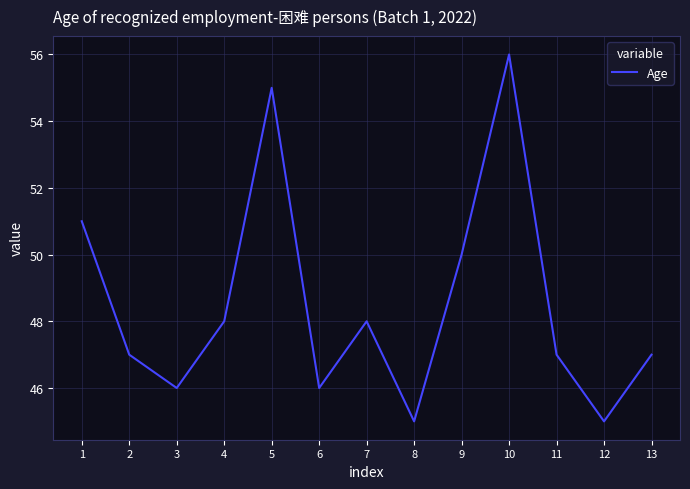

Is it true that the value at 11 is 47?

True